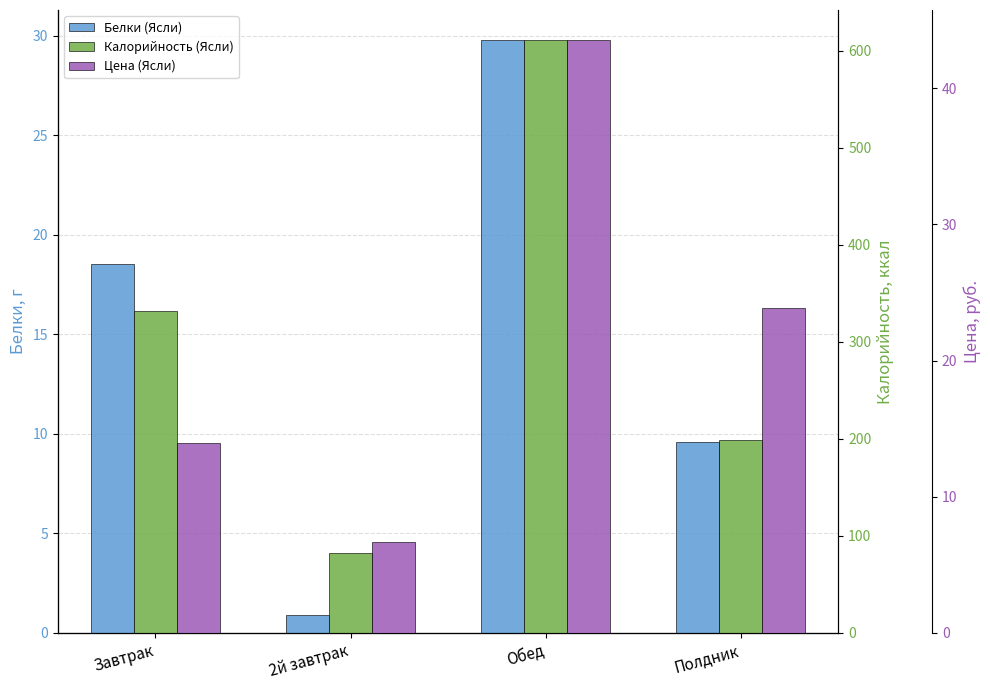

What is the smallest value displayed?

0.9